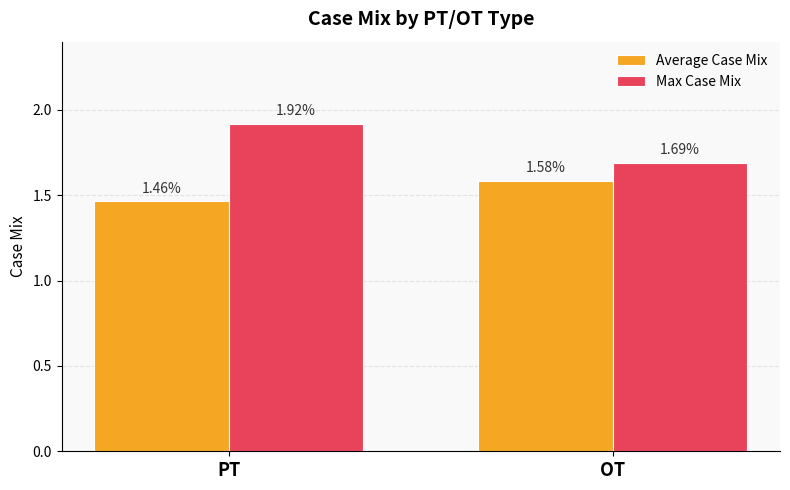

Which series has the widest spread of values?

Max Case Mix